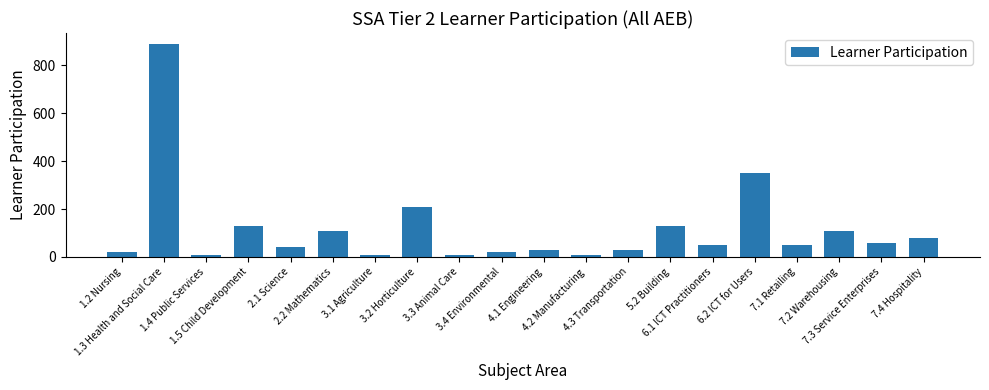

Reading left to right, extract all data points from this chart.

20	890	10	130	40	110	10	210	10	20	30	10	30	130	50	350	50	110	60	80